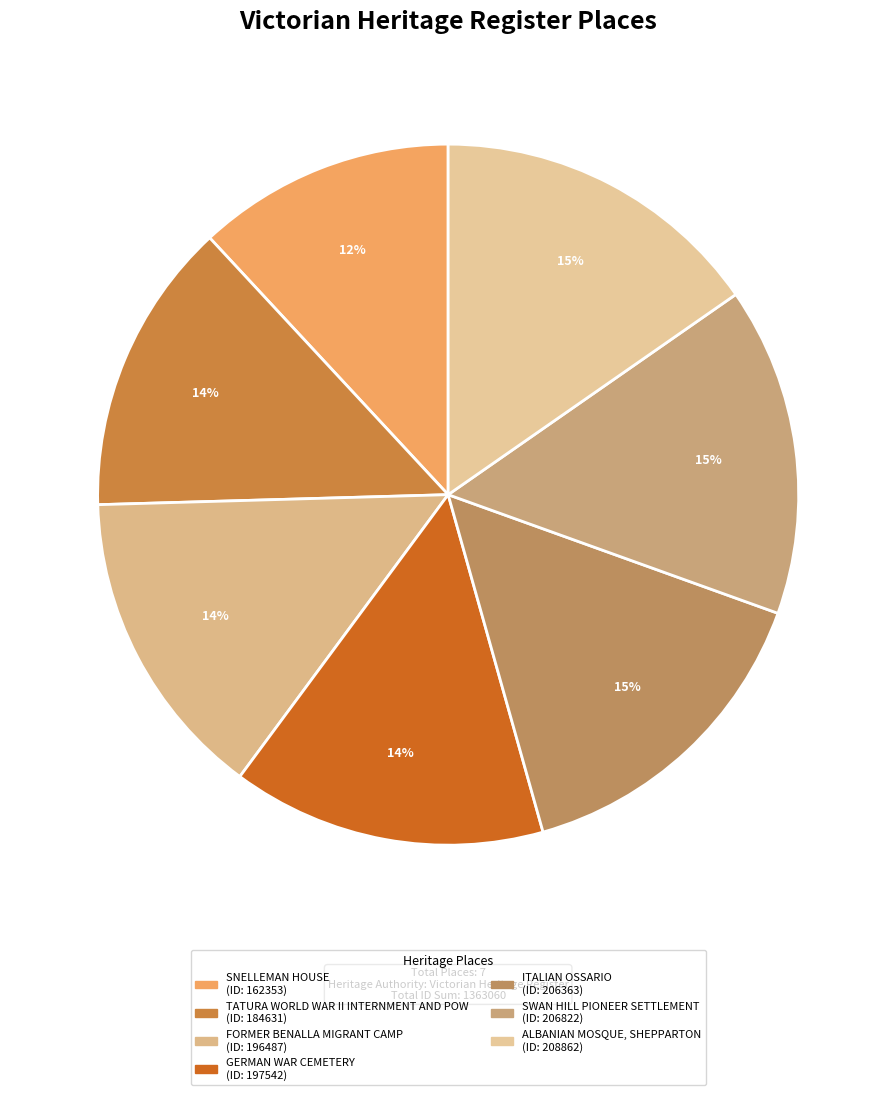

Is it true that ITALIAN OSSARIO is 15% of the pie?

True